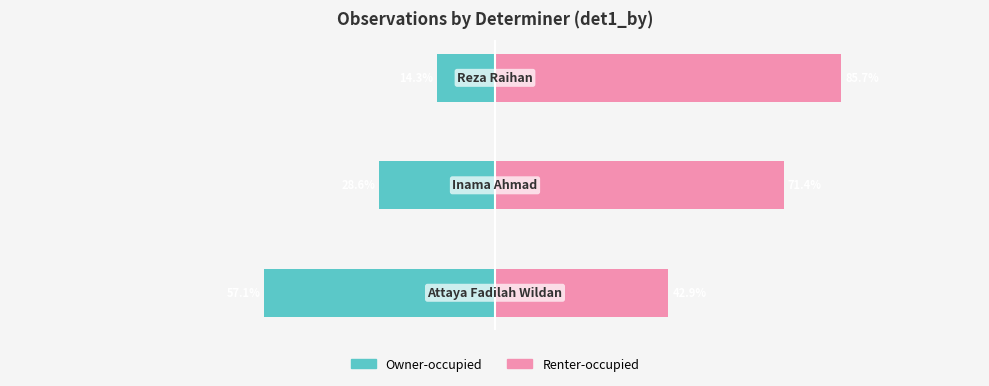

What is the maximum value for Owner-occupied?

-14.3